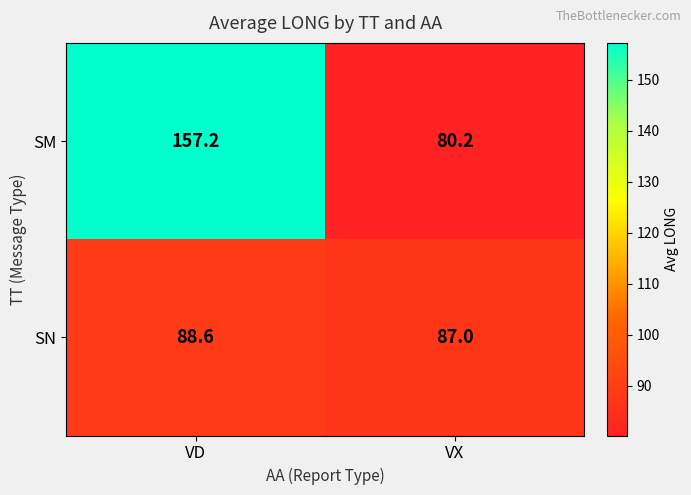

List the series in order of their peak value, highest first.

SM, SN